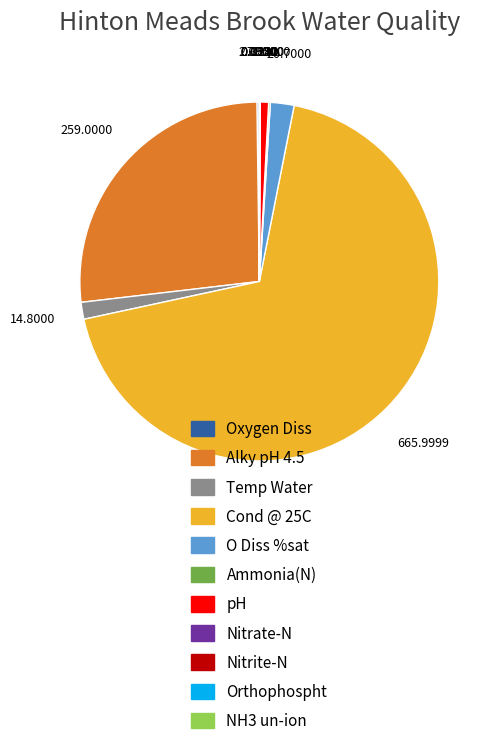

Is there a majority slice in this chart?

Yes